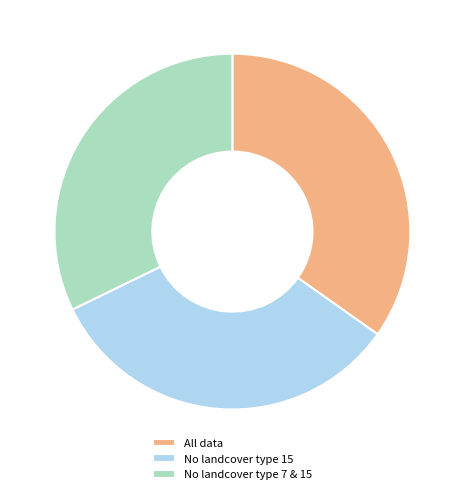

Do No landcover type 15 and All data together represent more than half of the pie?

Yes